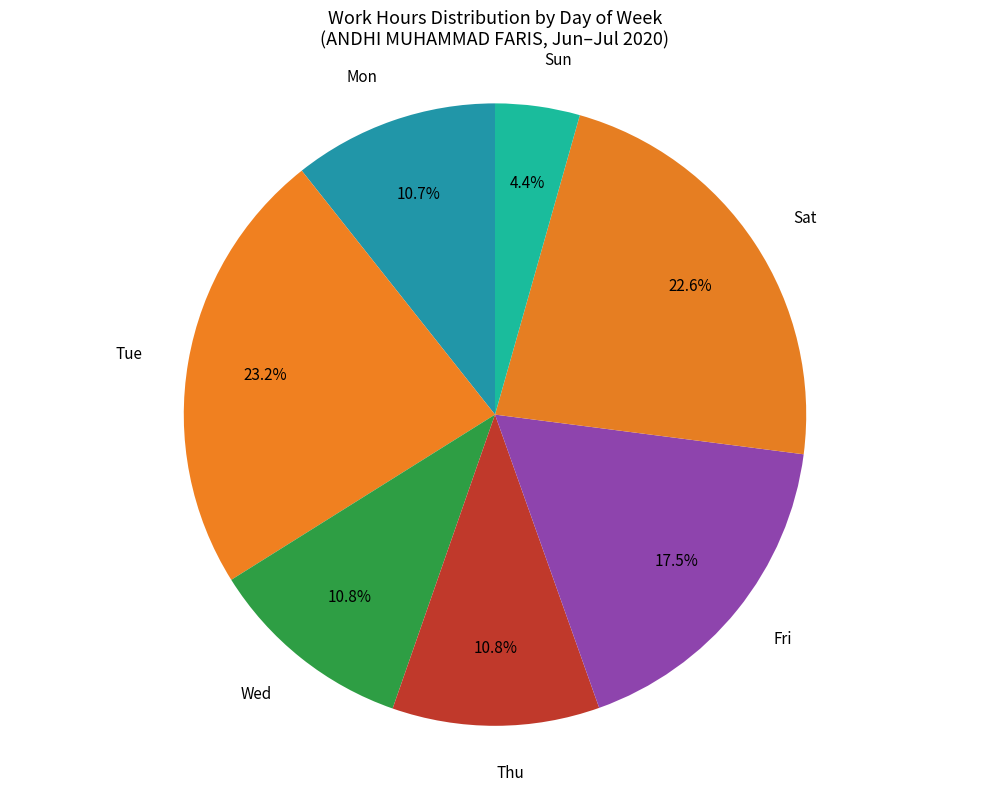

Between Sun and Wed, which is larger?

Wed